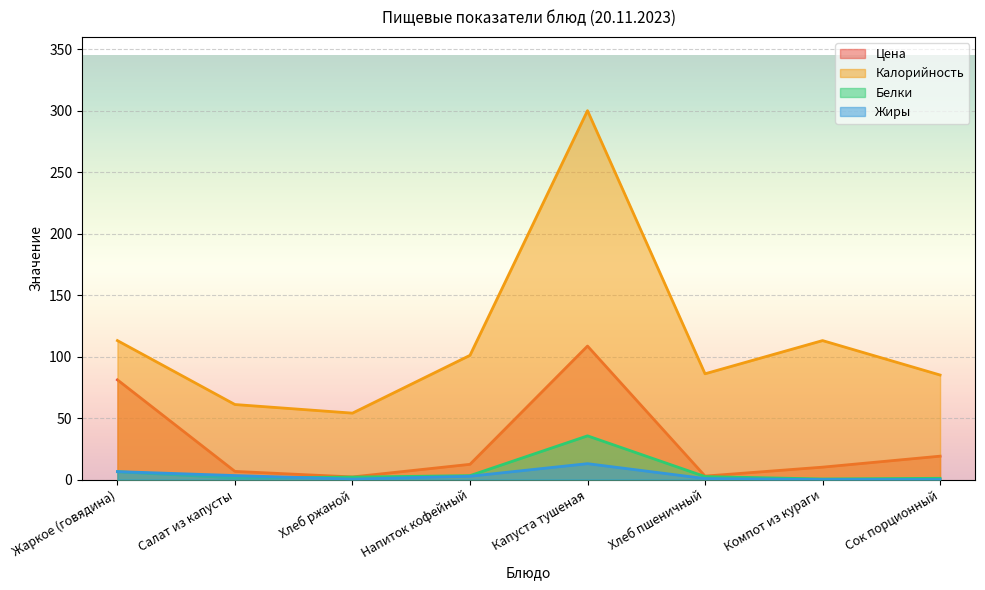

Does the chart display data point markers on the line(s)?

No